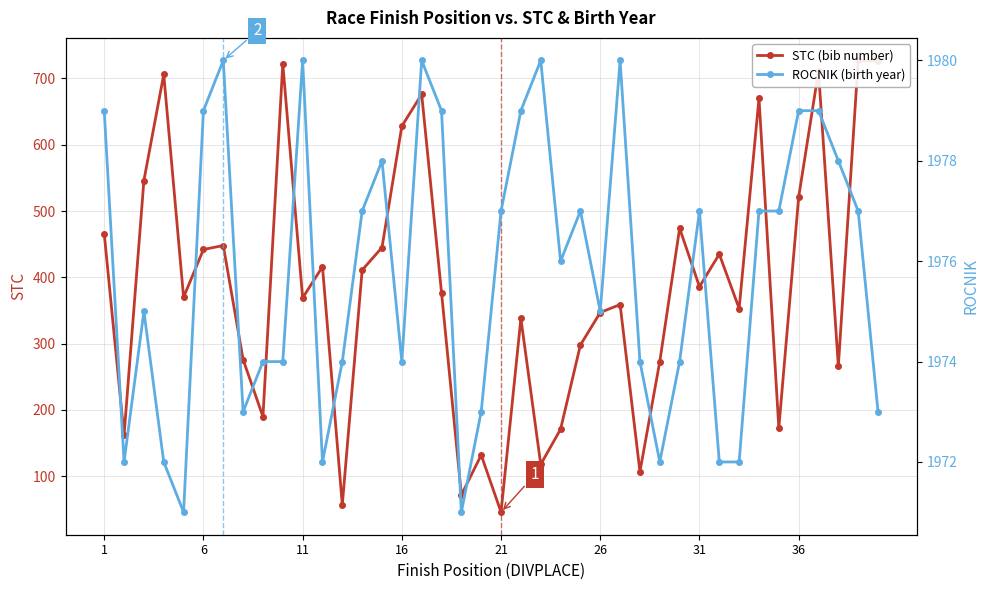

What is the smallest value displayed?

46